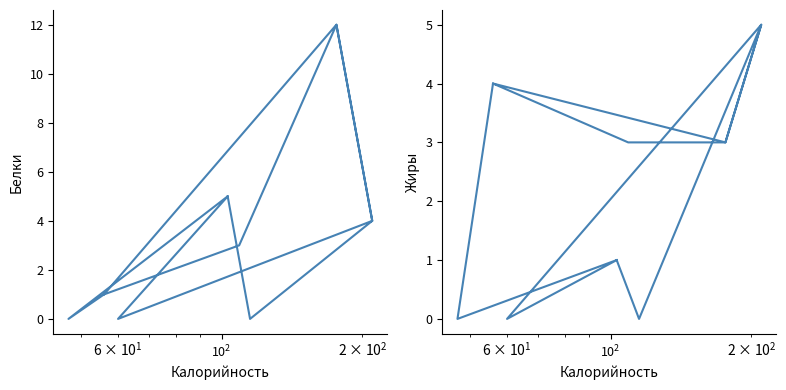

In Жиры, how many points are higher than both neighbors (excluding endpoints)?

4